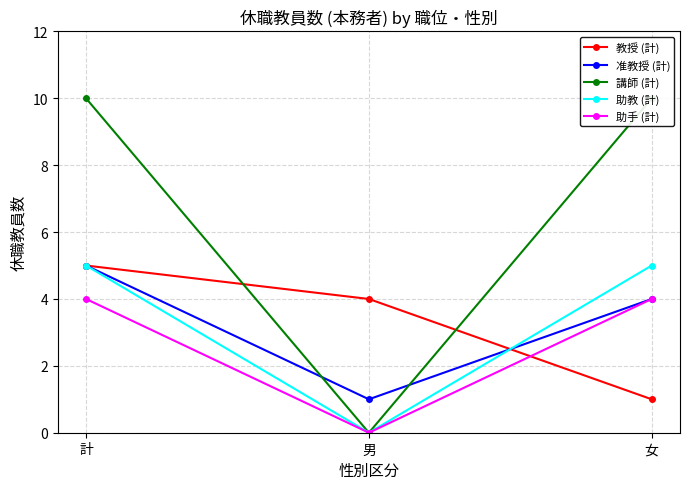

How many data points does each series have?

3